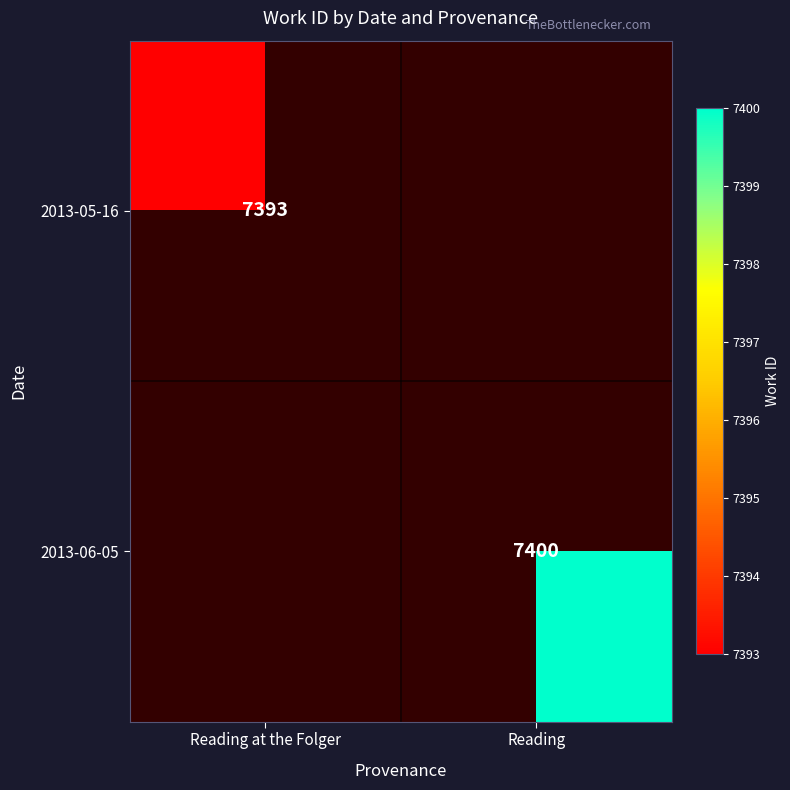

Is it true that 2013-05-16 equals 7393 at Reading at the Folger?

True